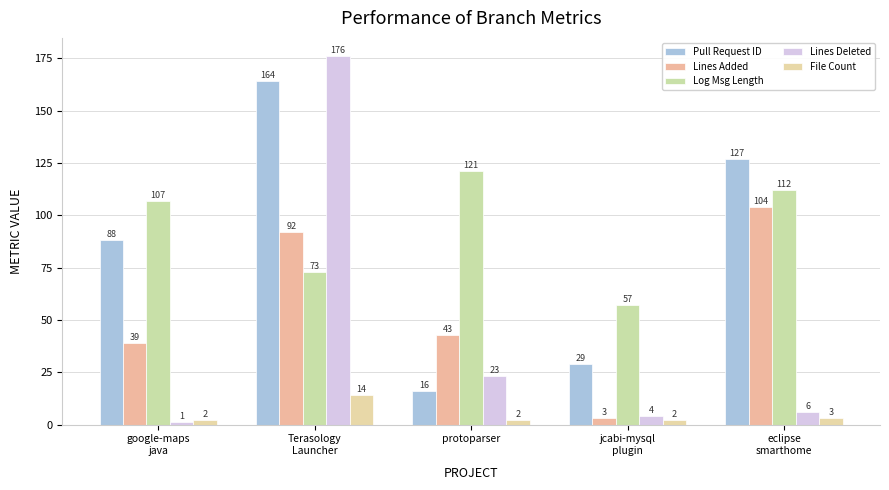

What is the maximum value shown in the chart?

176